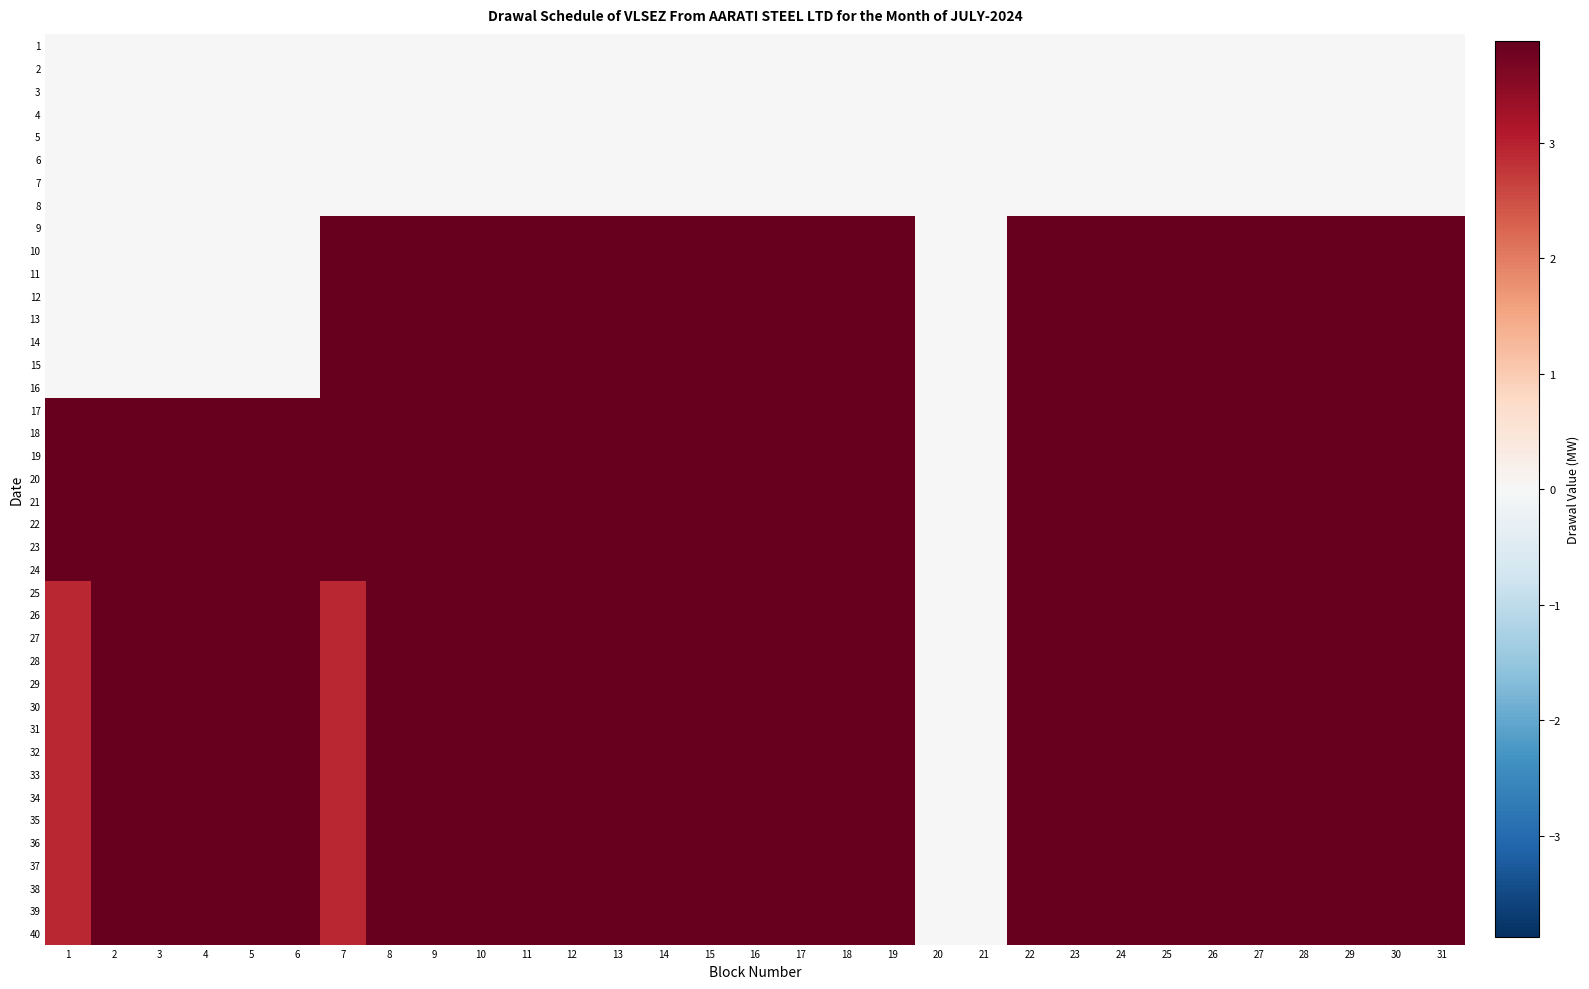

Rank the series at 24 from lowest to highest value.

1, 2, 3, 4, 5, 6, 7, 8, 9, 10, 11, 12, 13, 14, 15, 16, 17, 18, 19, 20, 21, 22, 23, 24, 25, 26, 27, 28, 29, 30, 31, 32, 33, 34, 35, 36, 37, 38, 39, 40